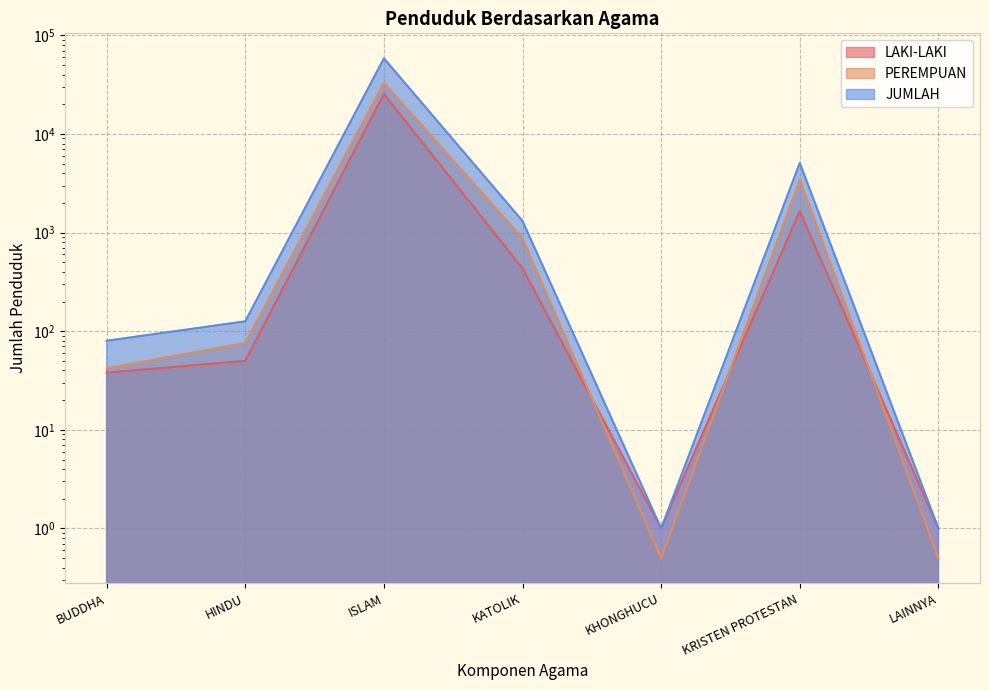

Rank the series by their average value, from highest to lowest.

JUMLAH, PEREMPUAN, LAKI-LAKI